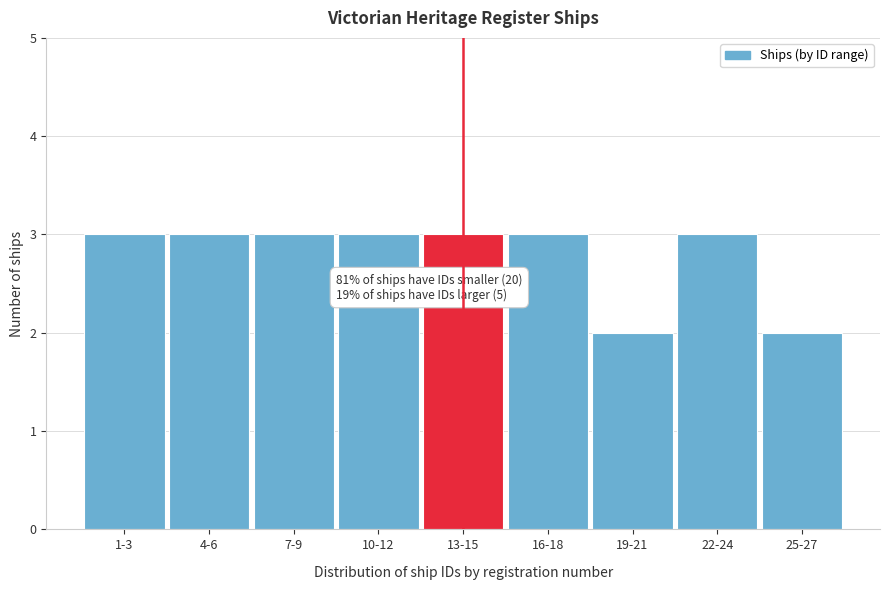

Reading left to right, extract all data points from this chart.

3	3	3	3	3	3	2	3	2